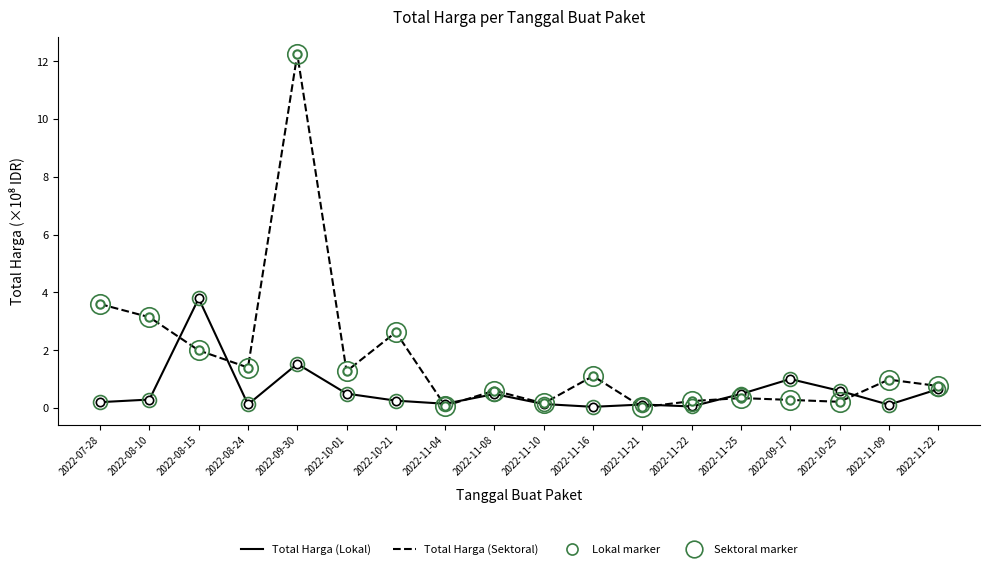

Reading left to right, extract all data points from this chart.

Total Harga (Lokal): 0.2	0.3	3.8	0.1	1.5	0.5	0.3	0.1	0.5	0.1	0.0	0.1	0.1	0.5	1.0	0.6	0.1	0.7
Total Harga (Sektoral): 3.6	3.1	2.0	1.4	12.2	1.3	2.6	0.1	0.6	0.2	1.1	0.0	0.2	0.3	0.3	0.2	1.0	0.8